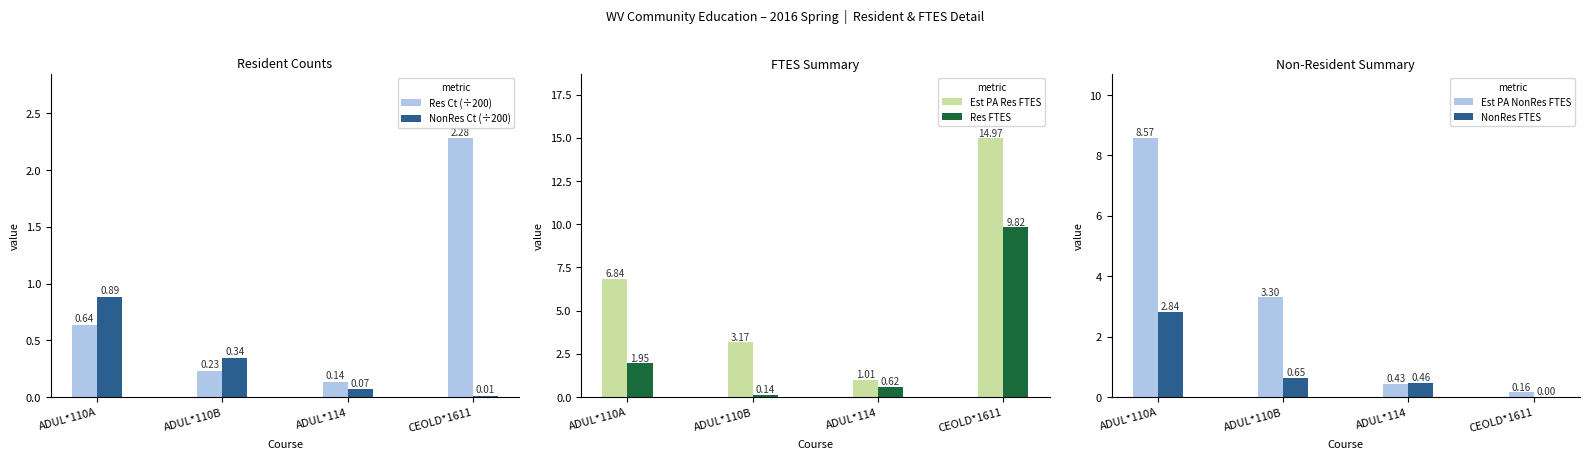

What is the difference between the maximum and minimum values in the Res FTES series?

9.7